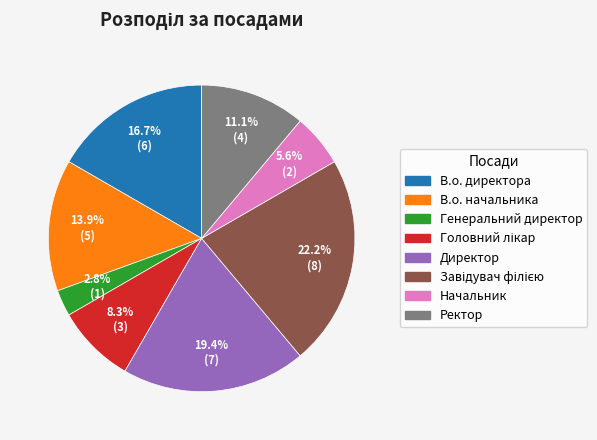

What is the ratio of the value at Ректор to the value at Генеральний директор?

4.0